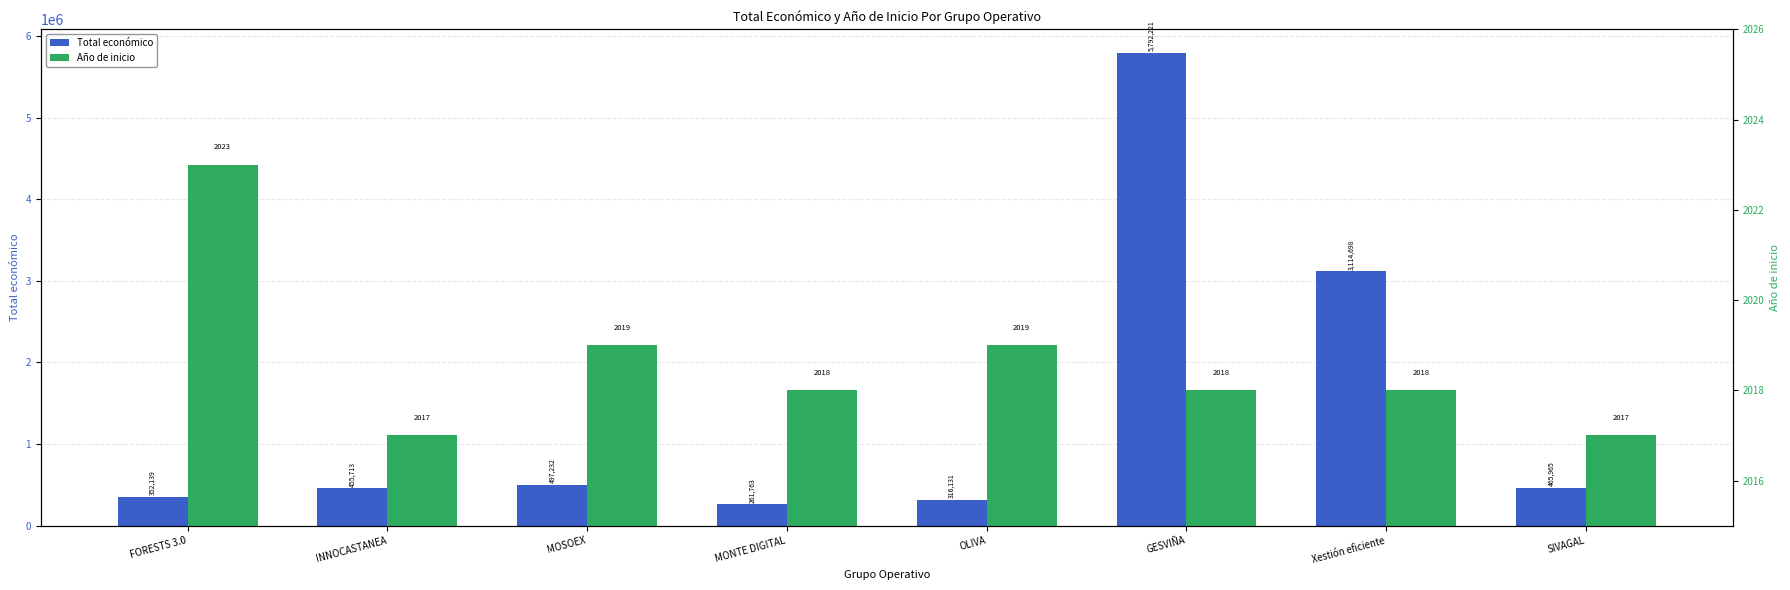

How many bars are there in each group?

2